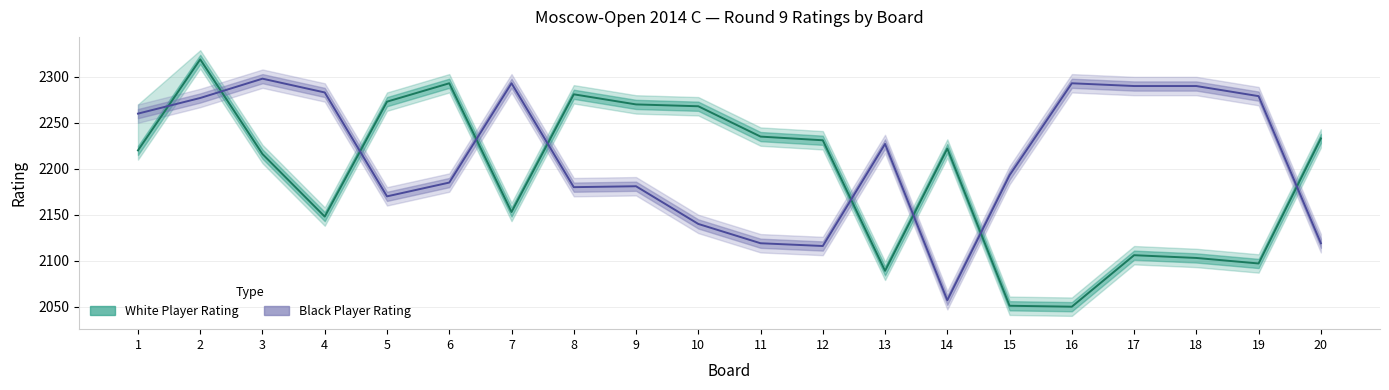

How many data points in Black Player Rating are less than 2227?

10